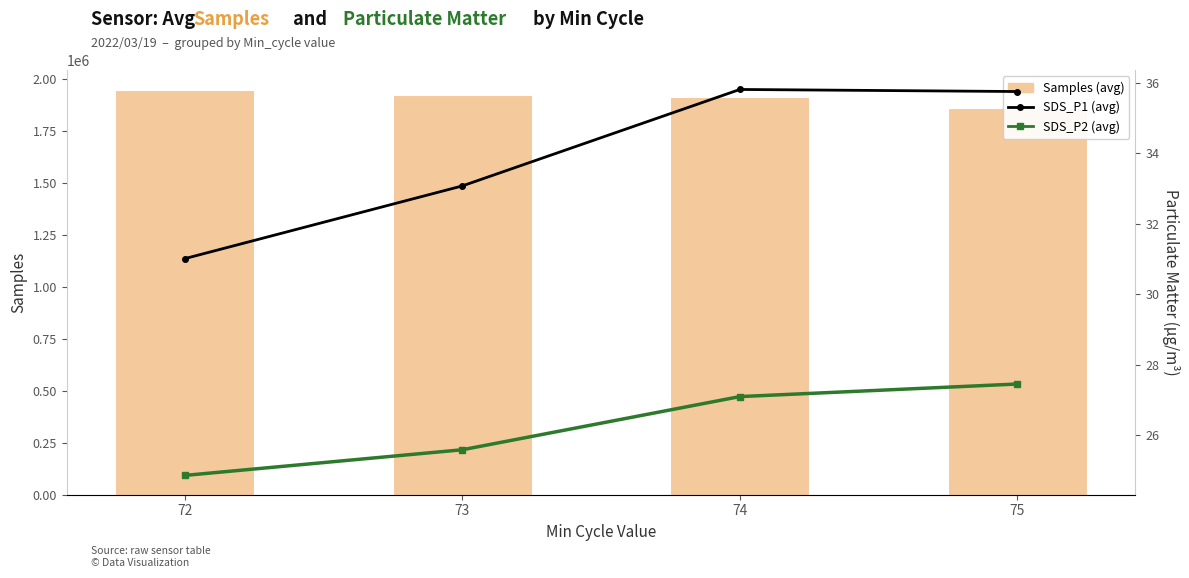

At 75, list the series in order from largest to smallest.

Samples, SDS_P1 (avg), SDS_P2 (avg)